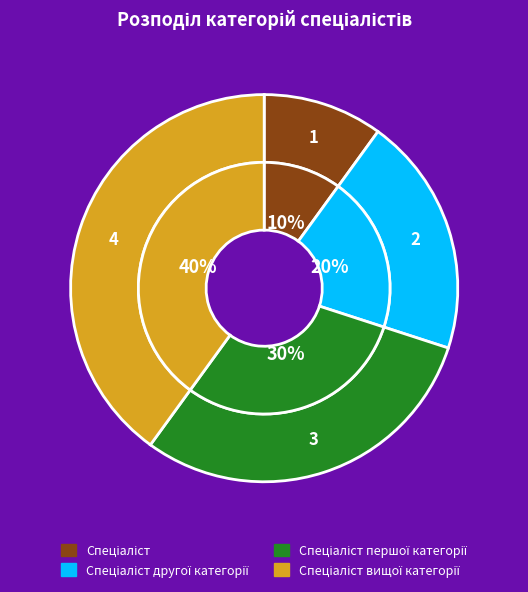

Rank the categories by value from lowest to highest.

Спеціаліст, Спеціаліст другої категорії, Спеціаліст першої категорії, Спеціаліст вищої категорії